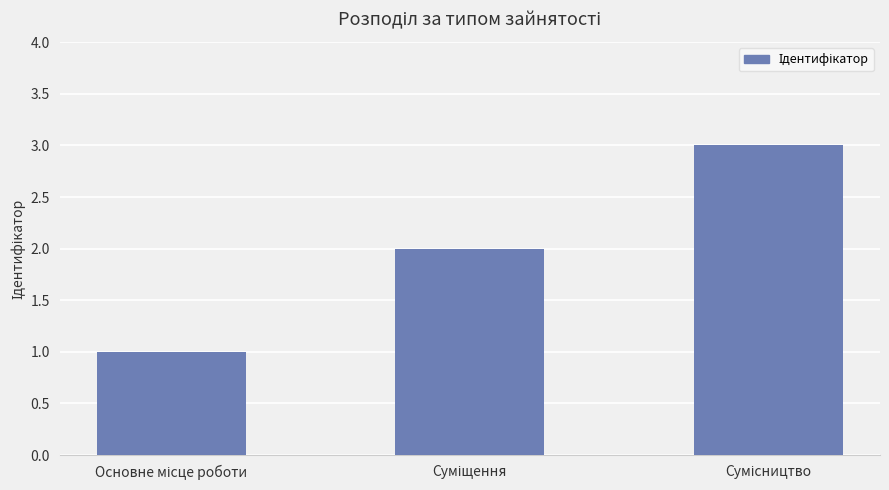

What is the greatest value displayed?

3